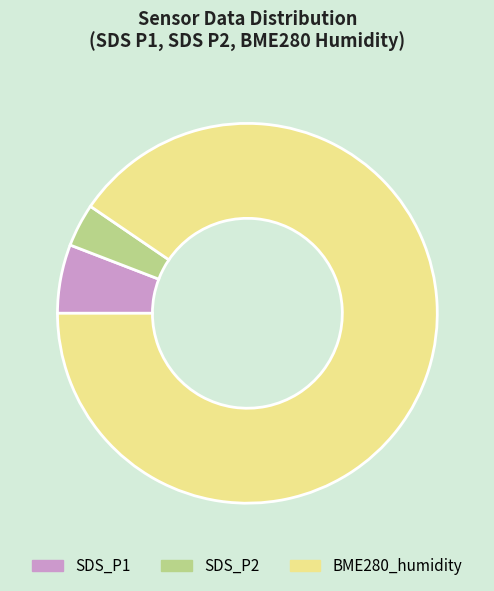

Approximately how many times larger is the value at SDS_P2 compared to SDS_P1?

0.6